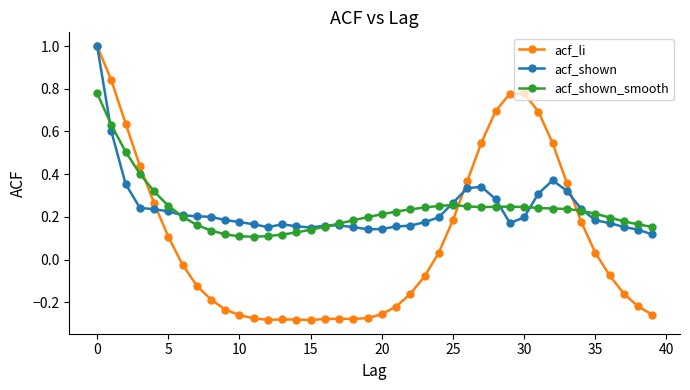

Count the acf_shown values in the range 0 to 1.

40